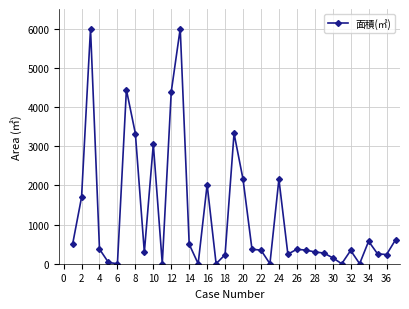

What is the value of the 34th point from the left?

572.6